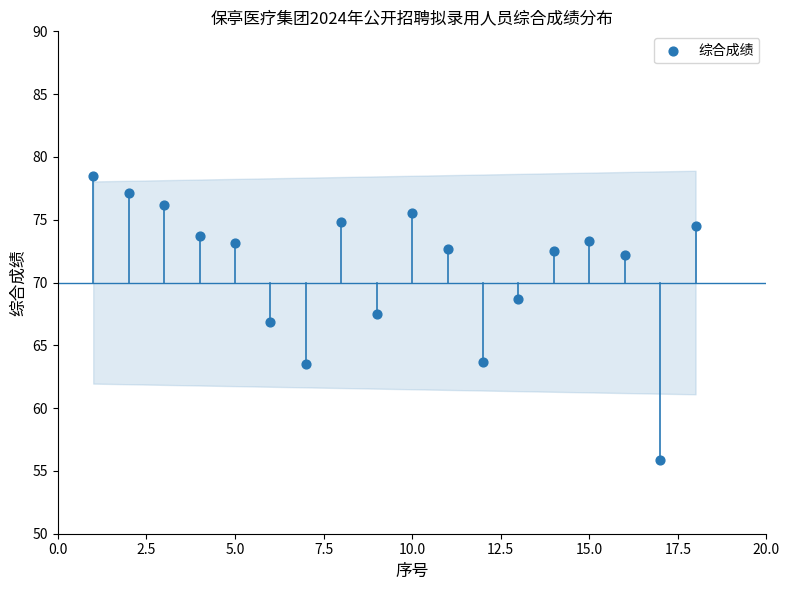

What is the range of Y values (max minus min)?

22.7